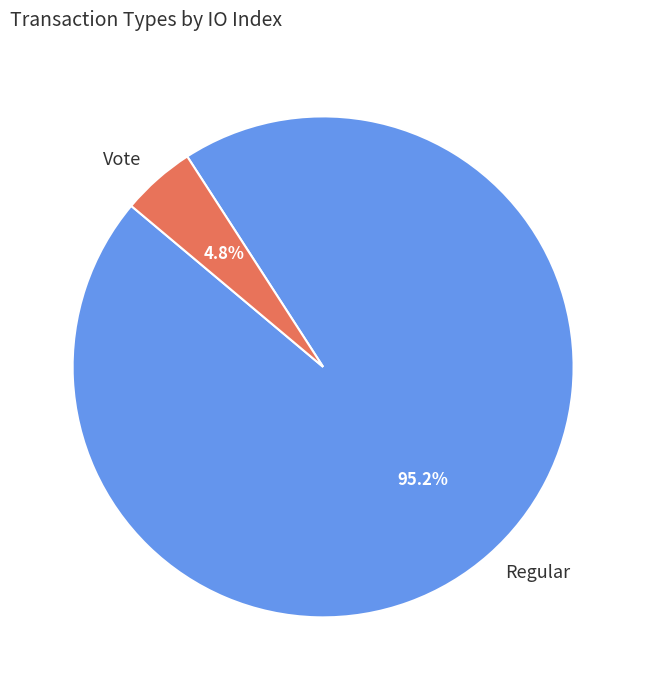

To the nearest percent, what is the difference between the largest and smallest slice percentages?

90%